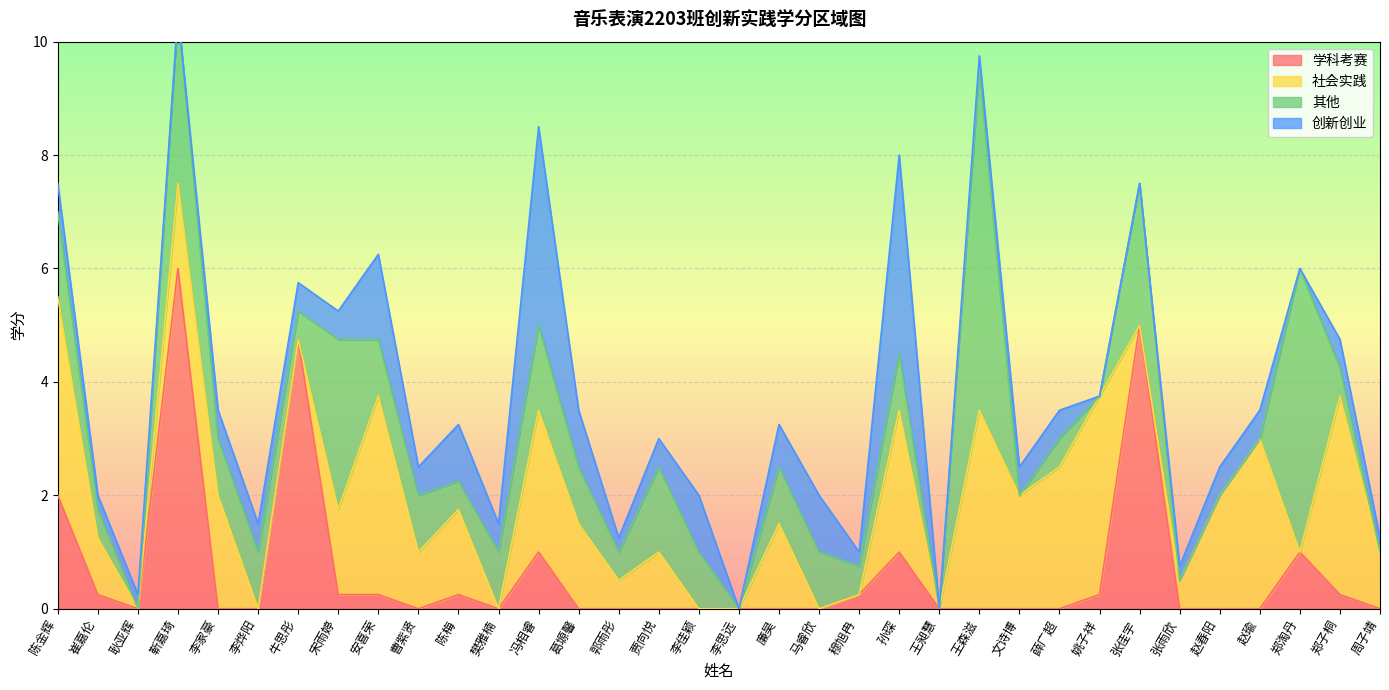

Does the chart display data point markers on the line(s)?

No